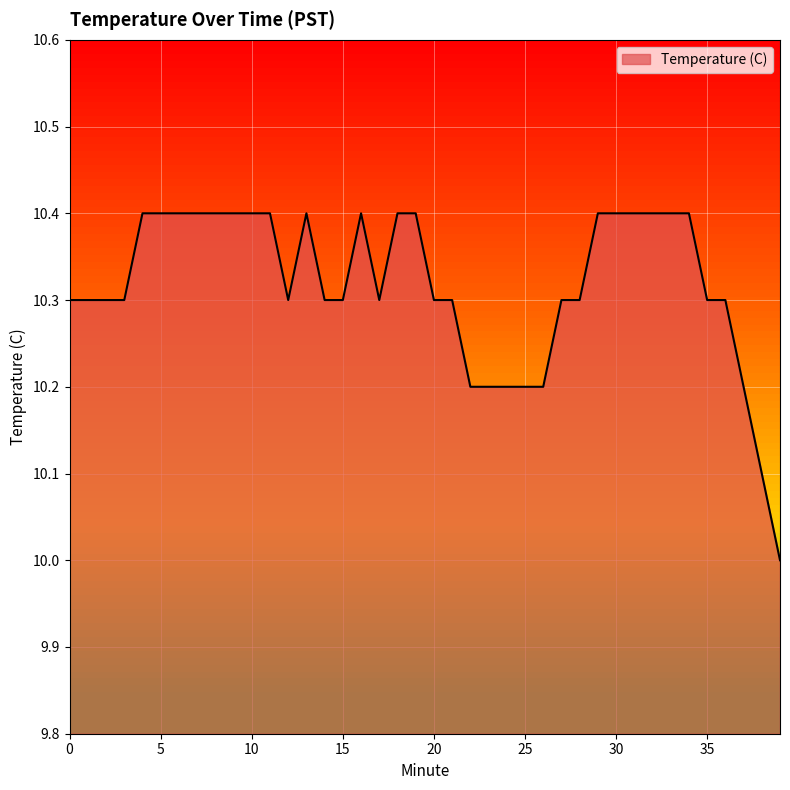

What is the difference between the maximum and minimum values?

0.4